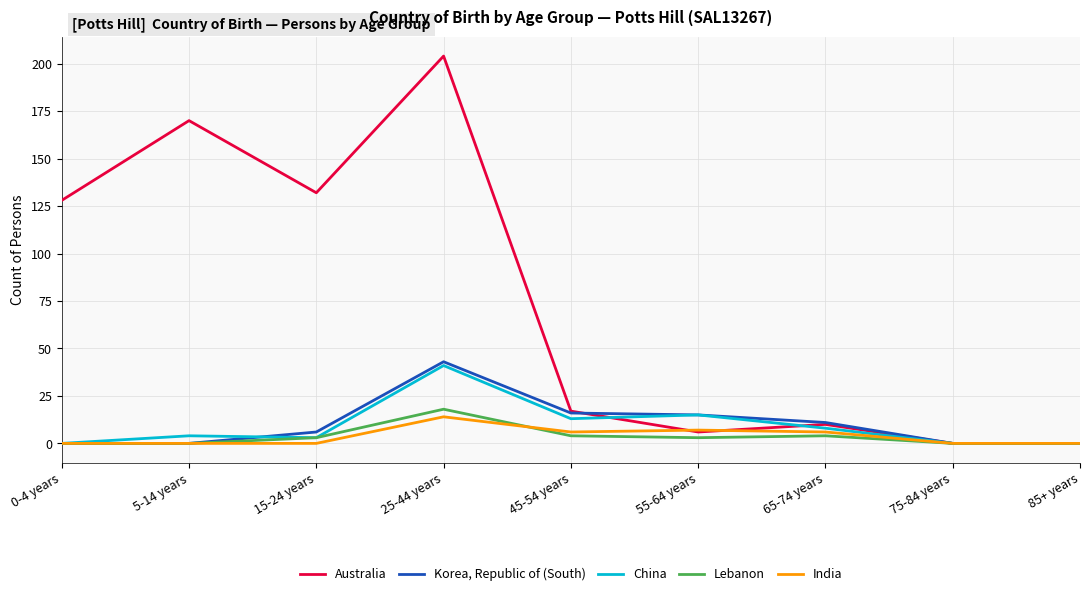

What is the maximum value shown in the chart?

204